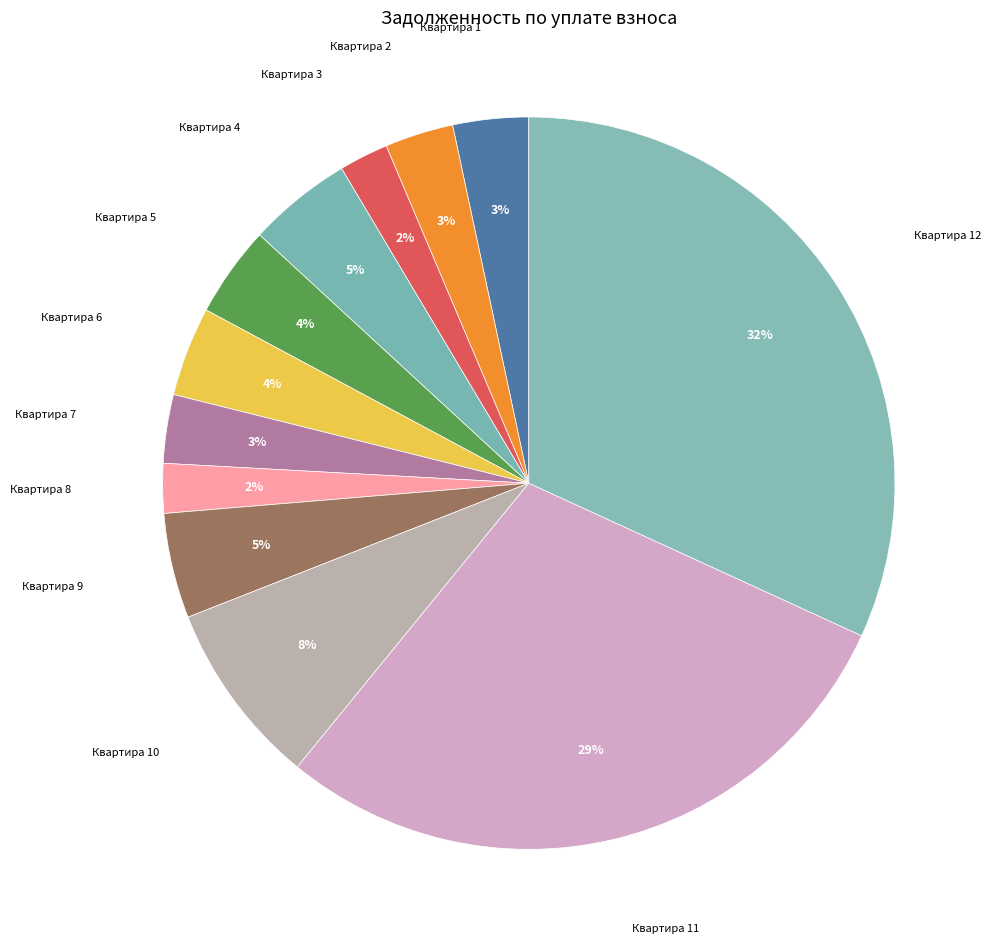

Count the number of slices in the pie.

12